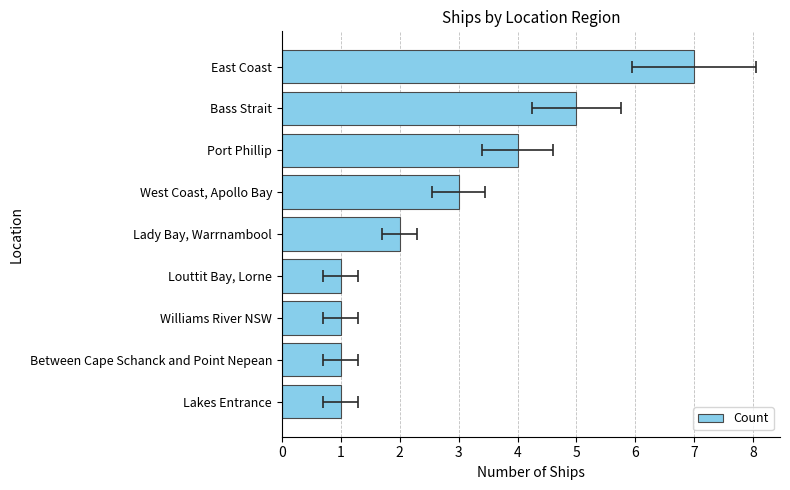

Reading left to right, what are all the values shown in this chart?

1	1	1	1	2	3	4	5	7